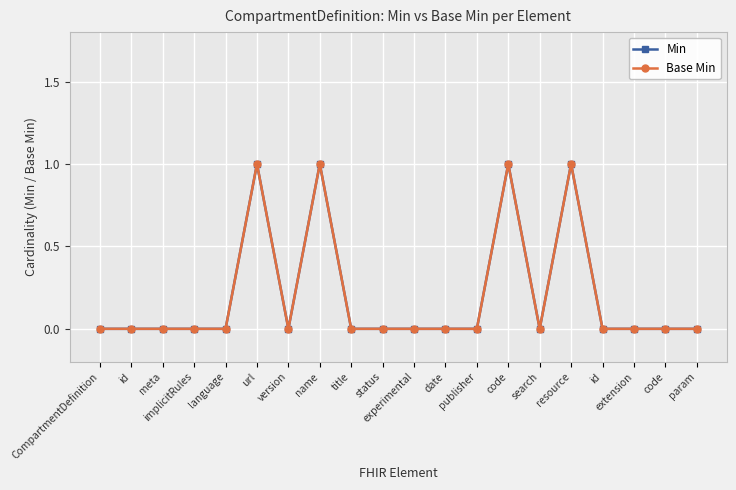

Where is Min nearest to the value 0?

CompartmentDefinition